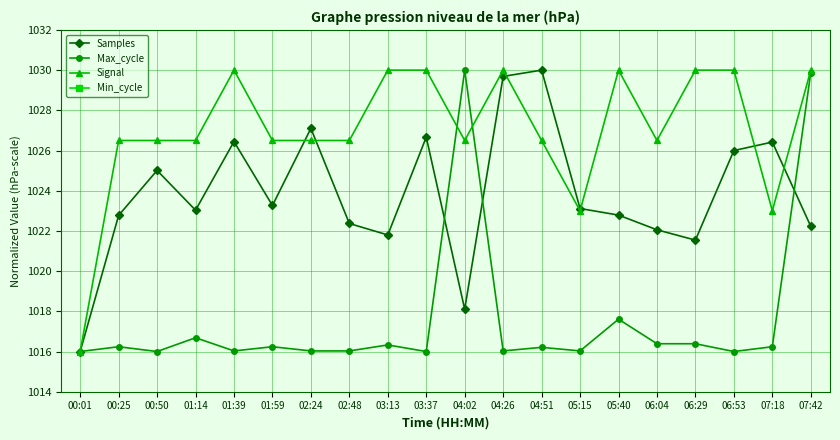

How many data points does each series have?

20